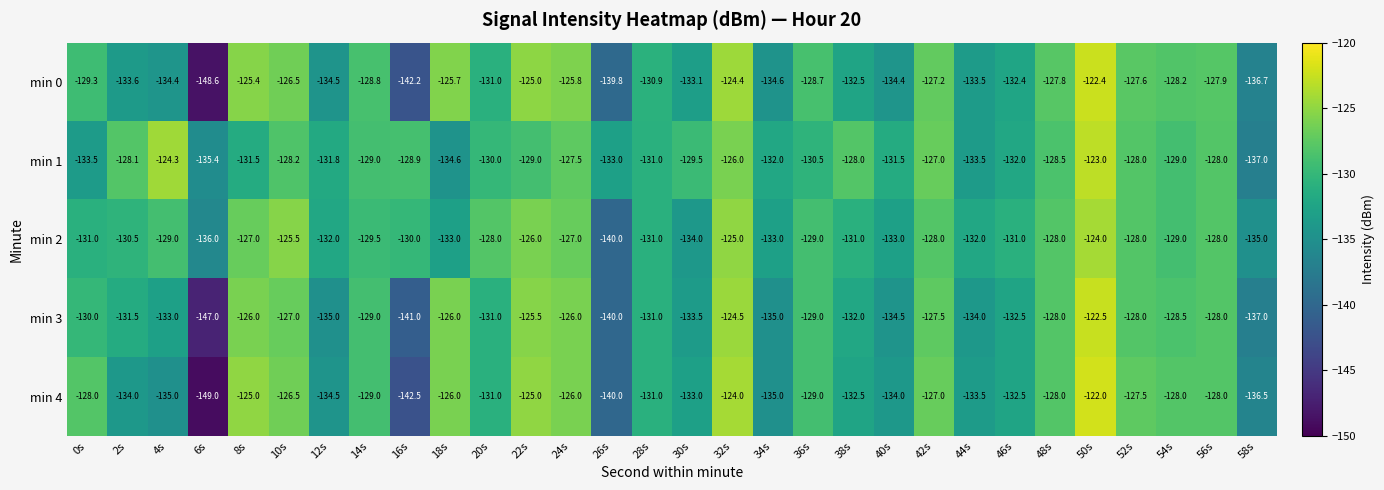

Which series changed the most between 22s and 40s?

min 0